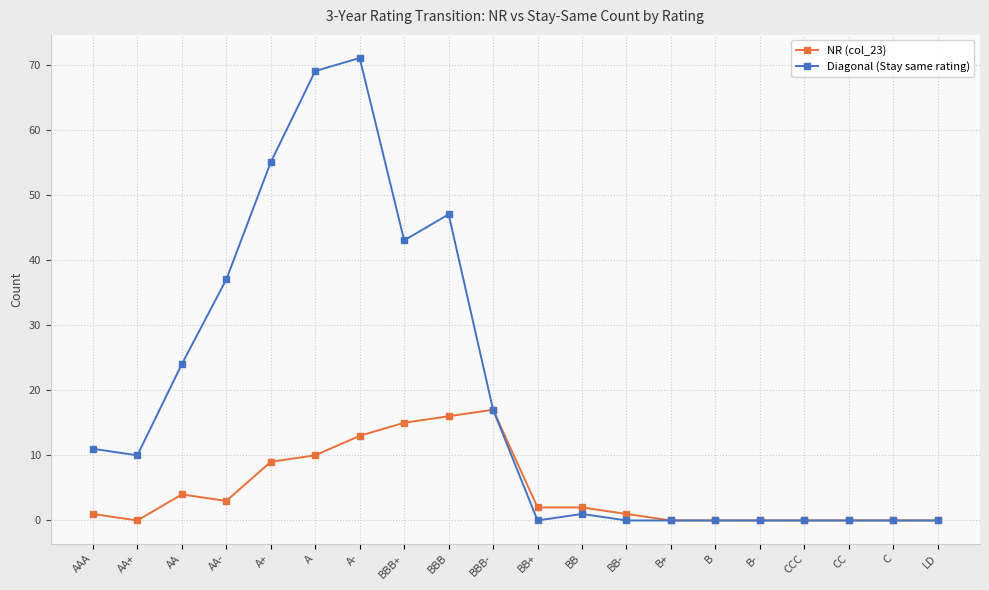

What is the highest value of the Diagonal (Stay same rating) series?

71